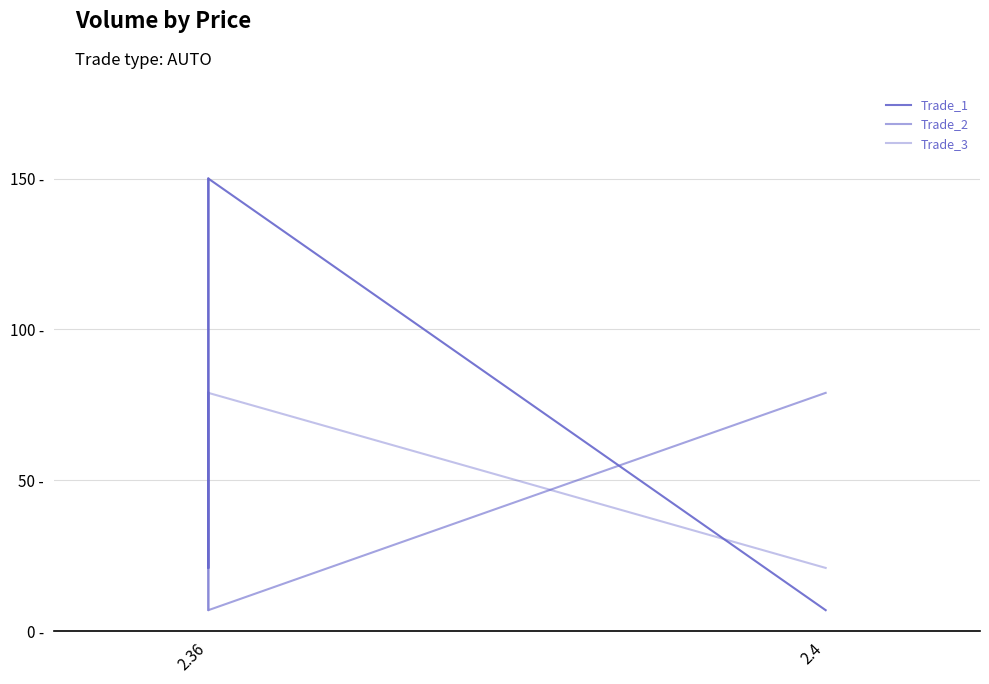

What is the value of the Trade_1 point at the 2nd from the left?

79